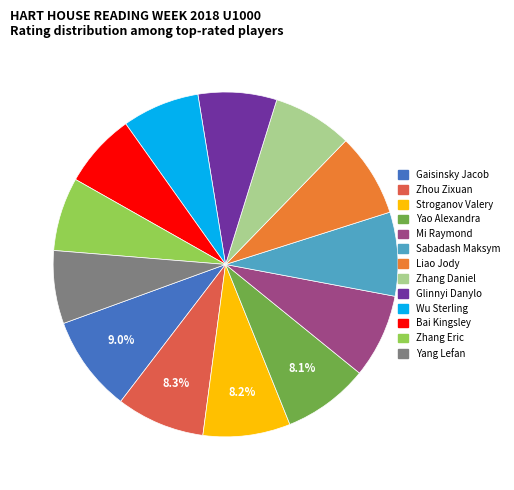

Is there a majority slice in this chart?

No